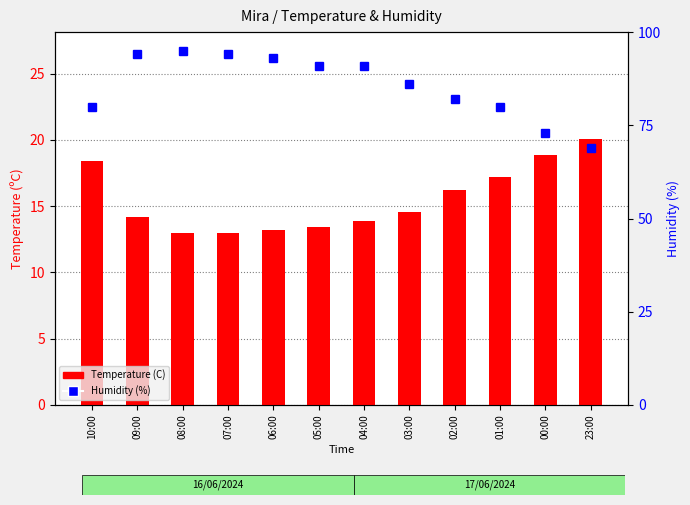

The Temperature (C) series shows 5.4 at 01:00. True or false?

False